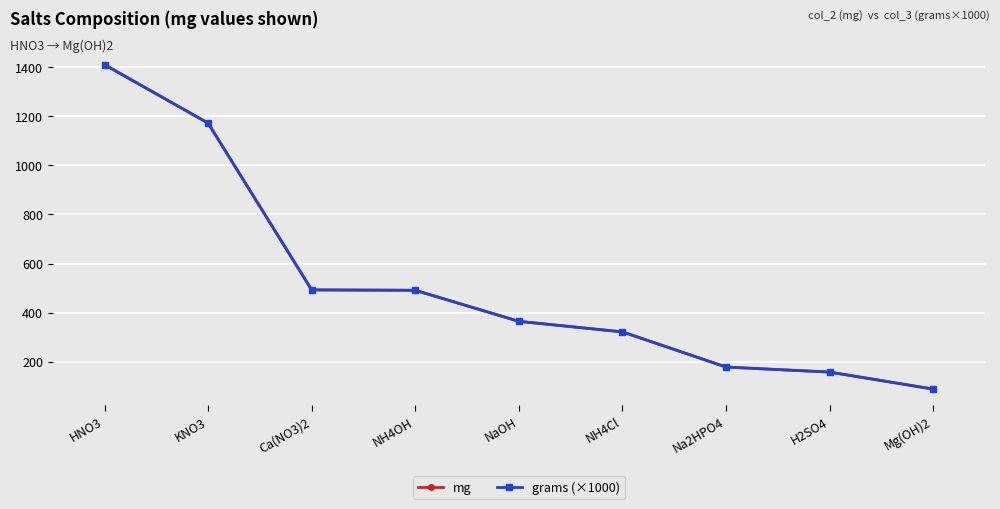

At which category is the sum across all series the highest?

HNO3